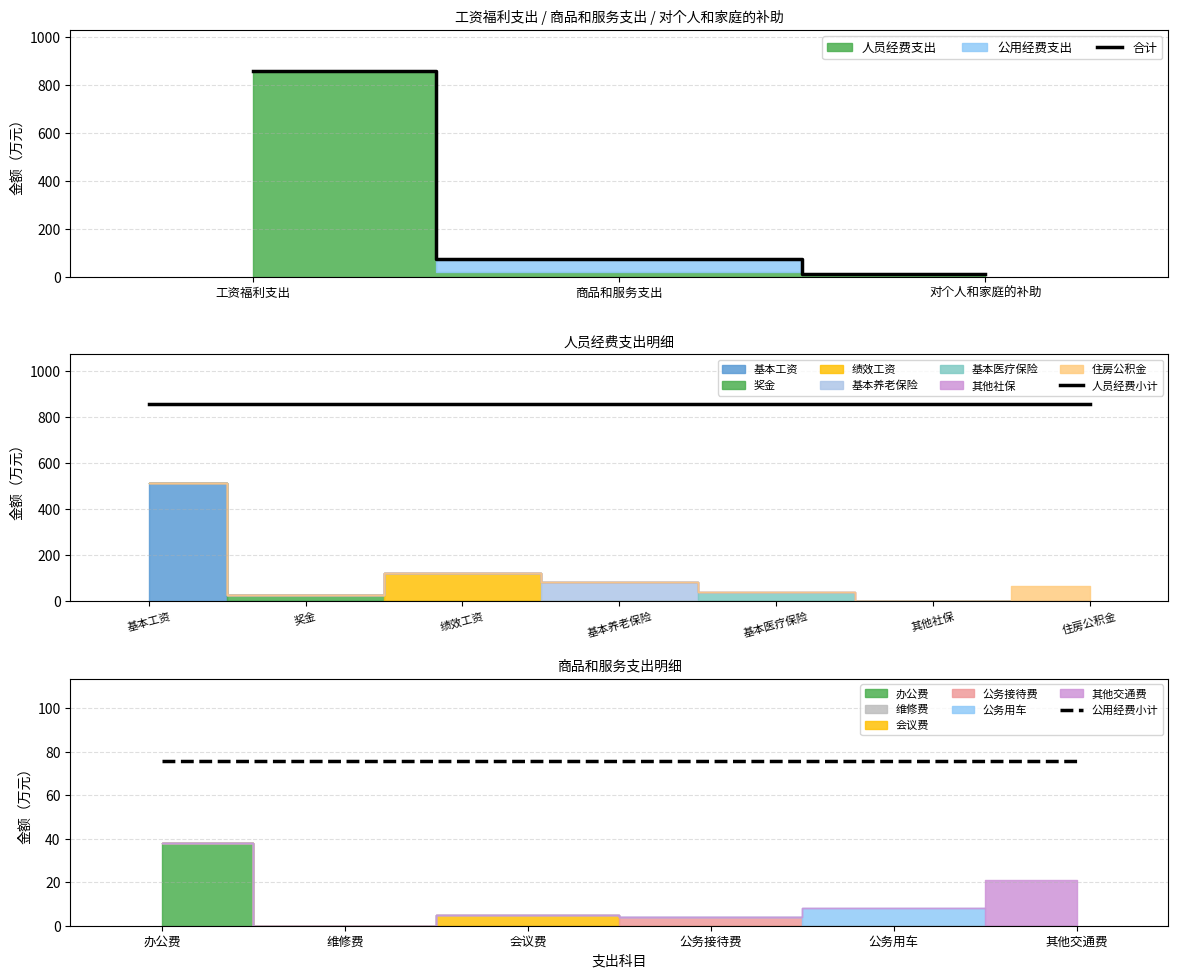

How many lines are shown in the chart?

3